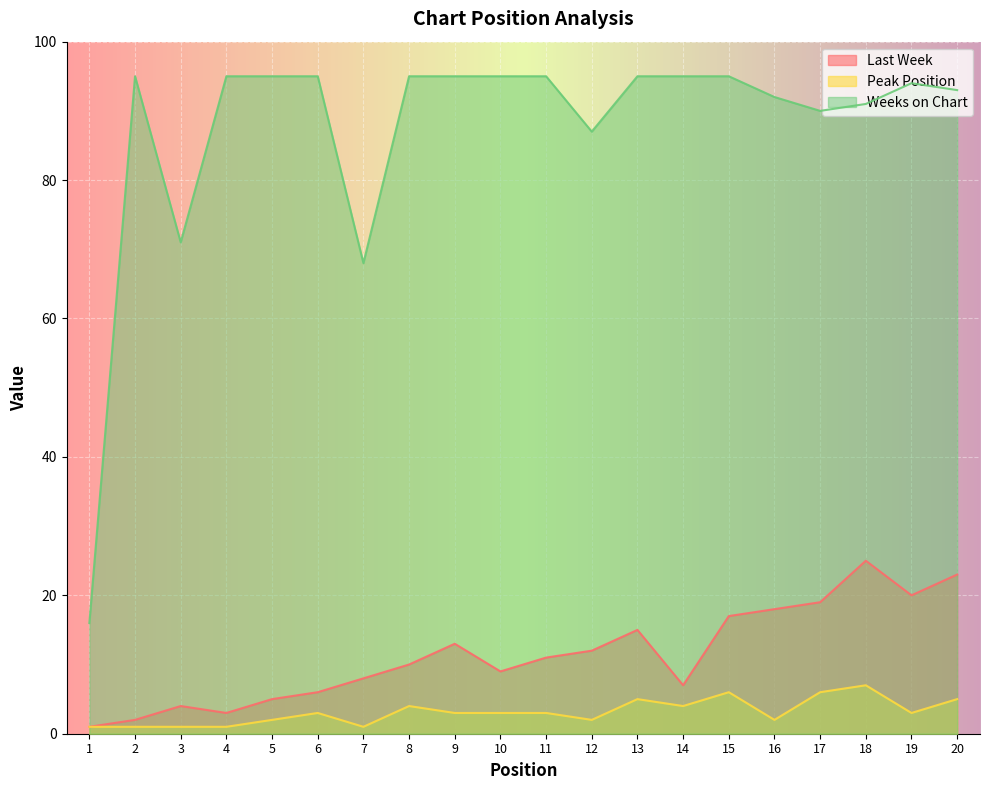

At which label does Weeks on Chart reach its peak?

2